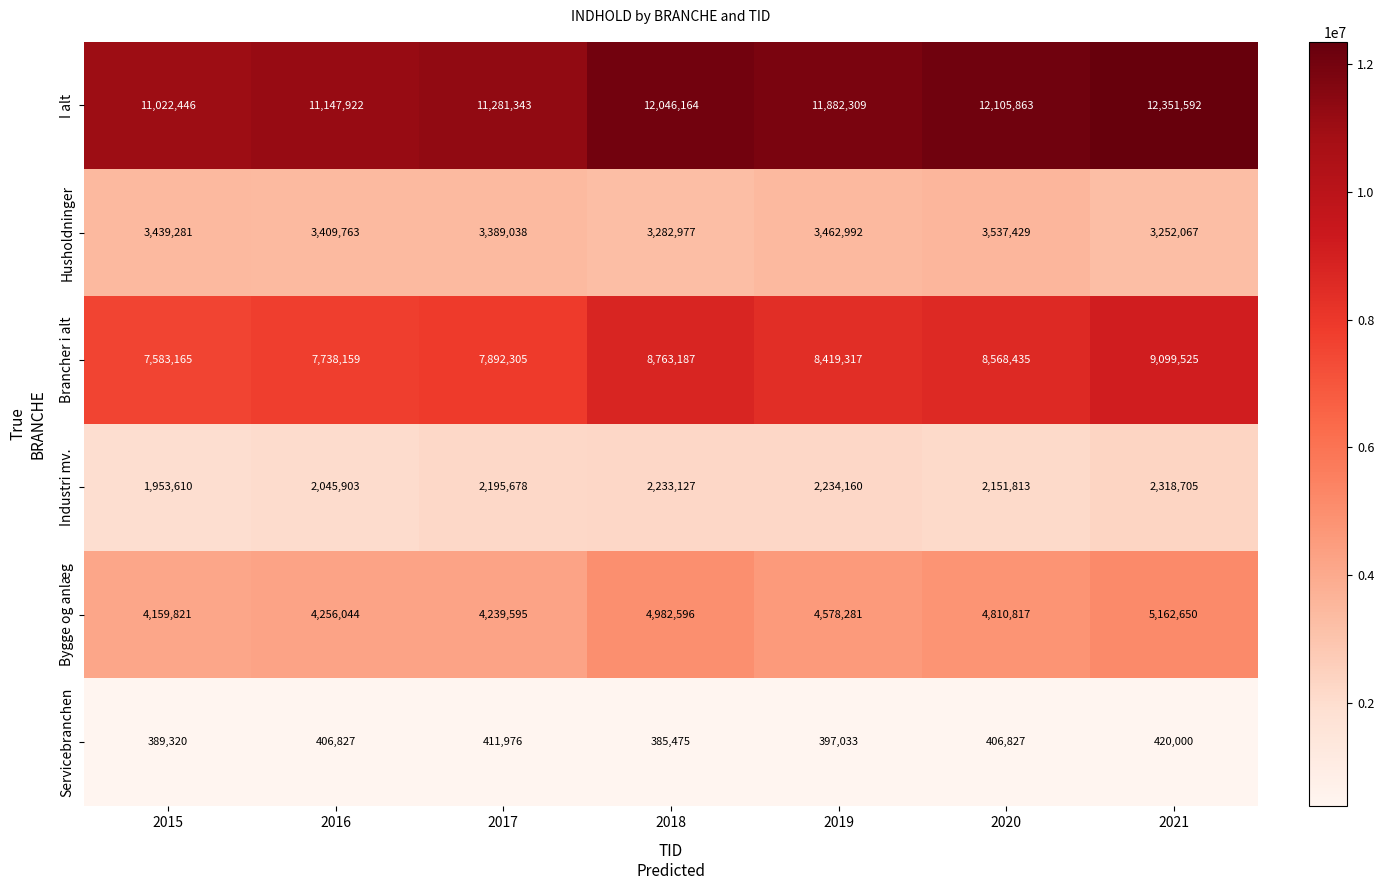

At which category does the chart reach its minimum across all series?

2018